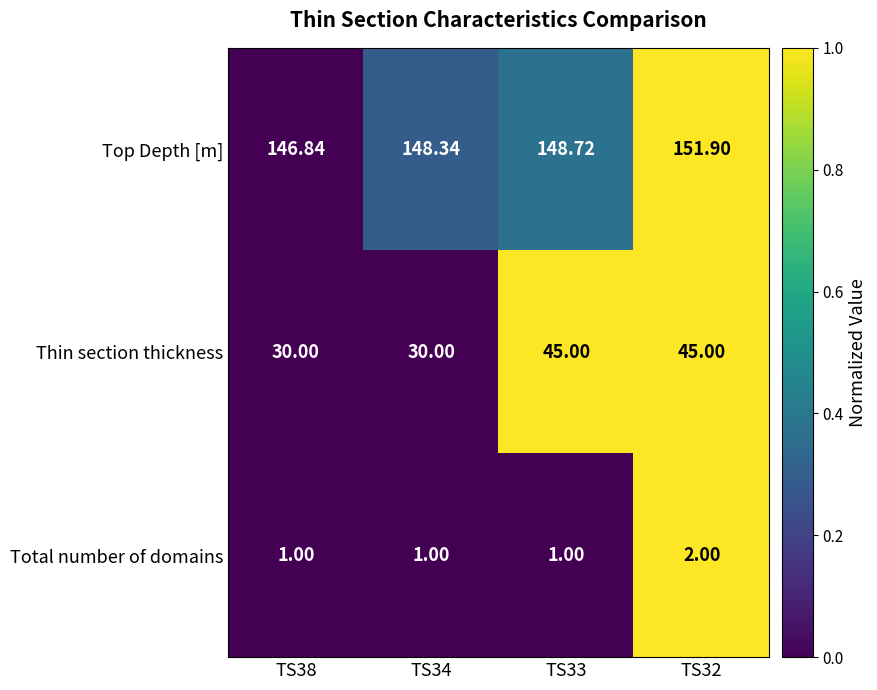

Which category has the highest value across all series?

TS32